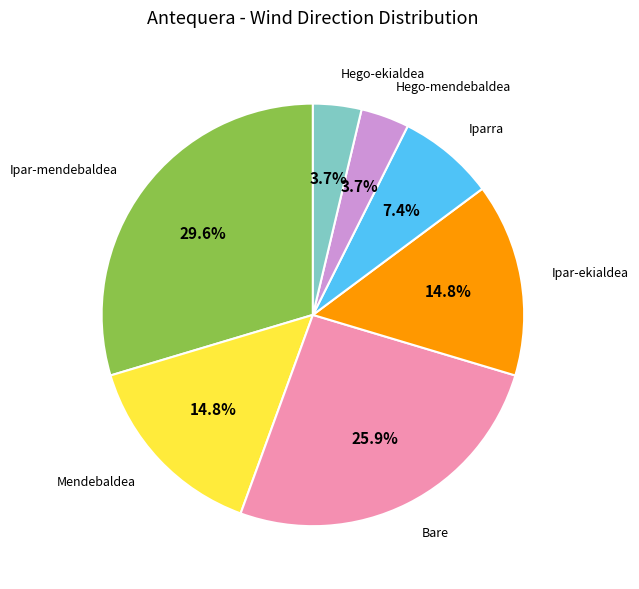

To the nearest percent, what is the difference between the Ipar-ekialdea and Iparra slice percentages?

7%